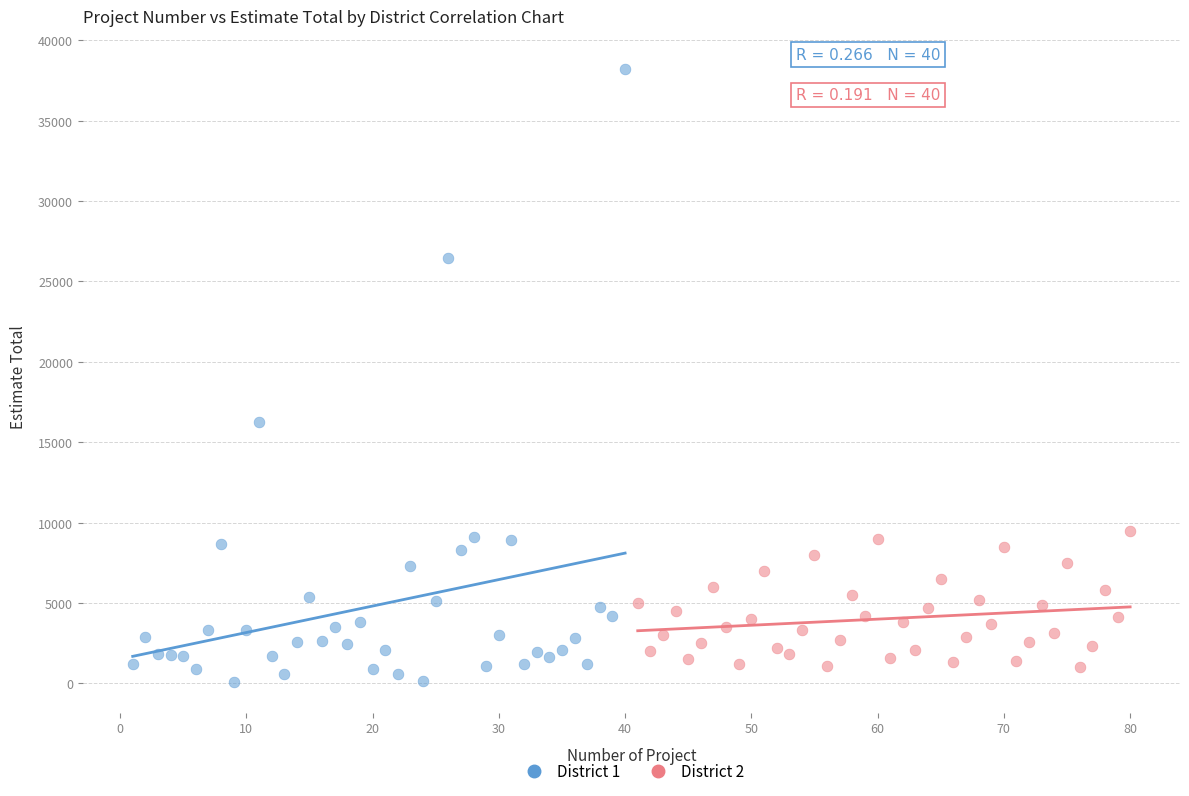

Which series contains the highest Y value?

District 1